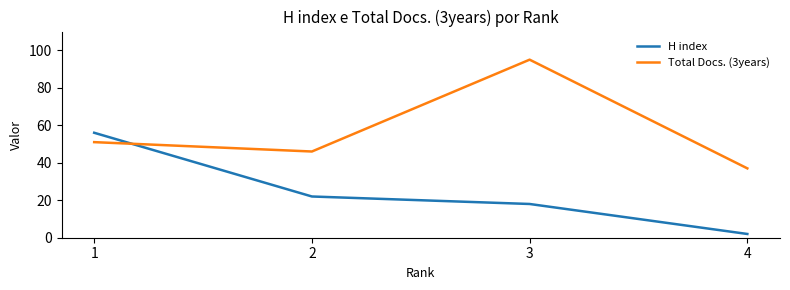

Which series has the widest spread of values?

Total Docs. (3years)